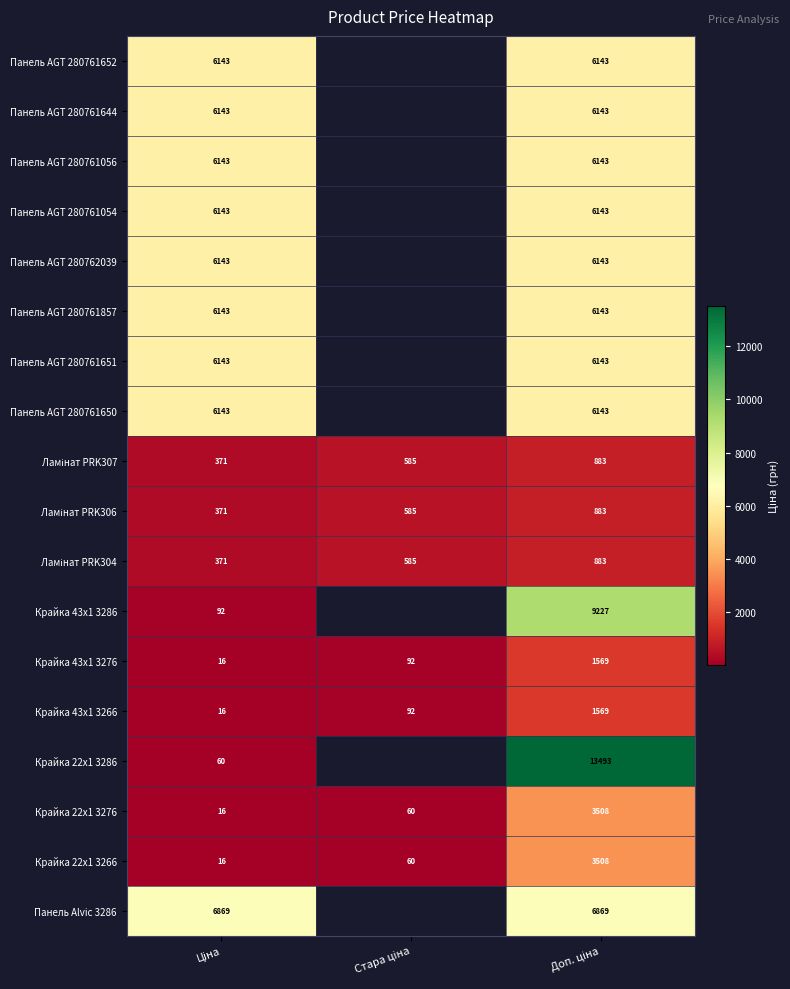

The Крайка 43x1 3276 series shows 1569.0 at Доп. ціна. True or false?

True